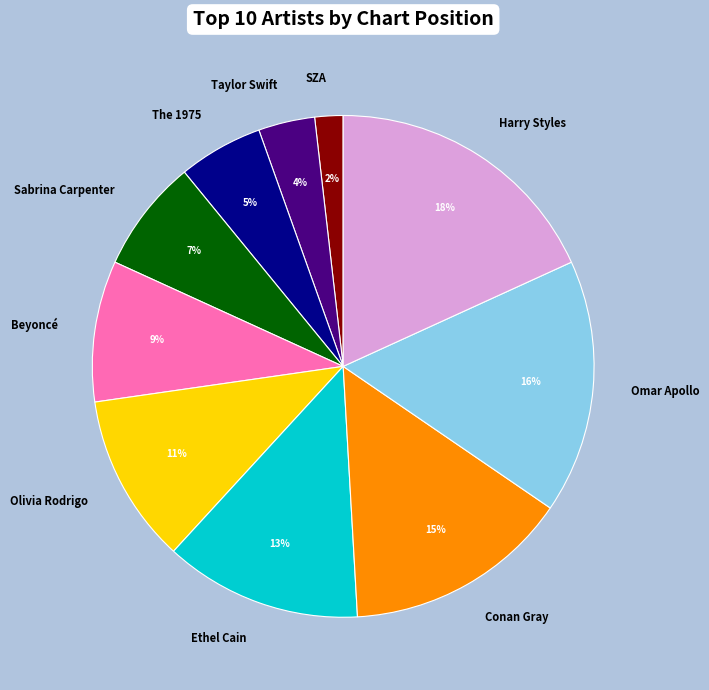

Is there any slice that represents more than half of the pie?

No